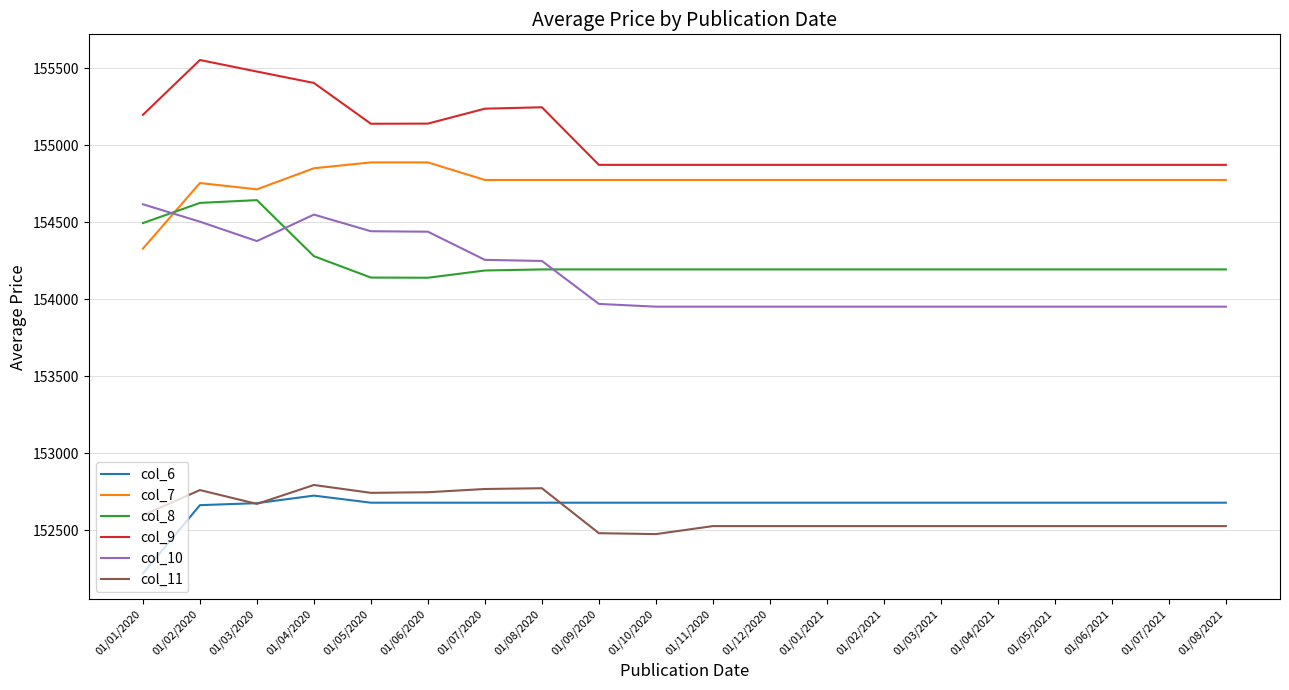

Is the value of col_11 at 01/09/2020 greater than the value of col_8 at 01/03/2021?

No